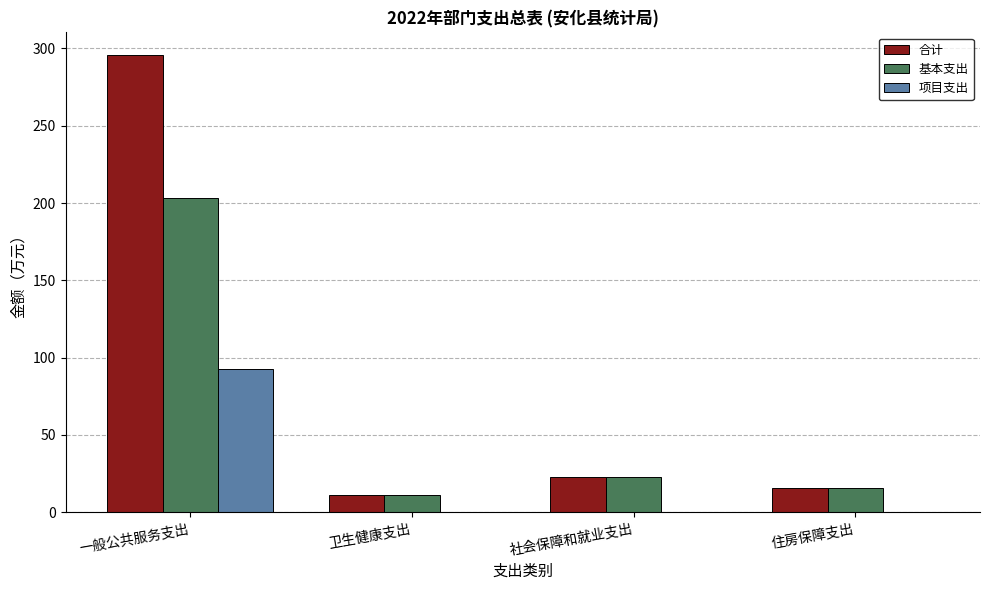

What is the sum of all 项目支出 values?

92.6